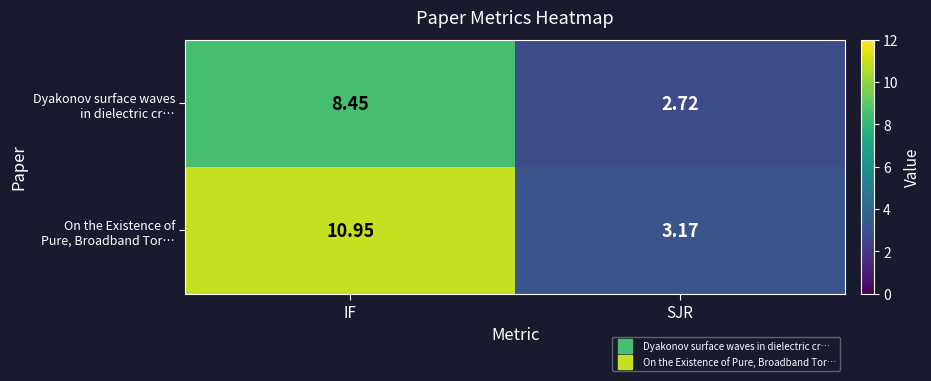

At which category is the sum across all series the highest?

IF